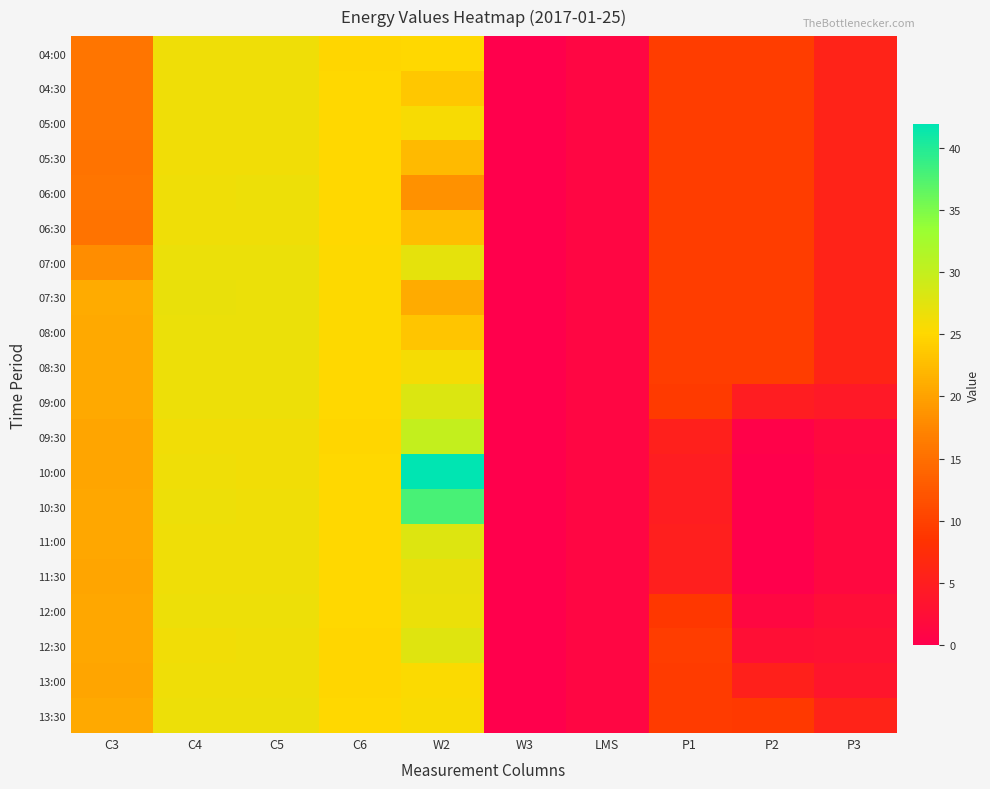

At W2, list the series in order from largest to smallest.

10:00, 10:30, 09:30, 09:00, 11:00, 12:30, 07:00, 11:30, 12:00, 08:30, 05:00, 13:30, 13:00, 04:00, 04:30, 08:00, 06:30, 05:30, 07:30, 06:00